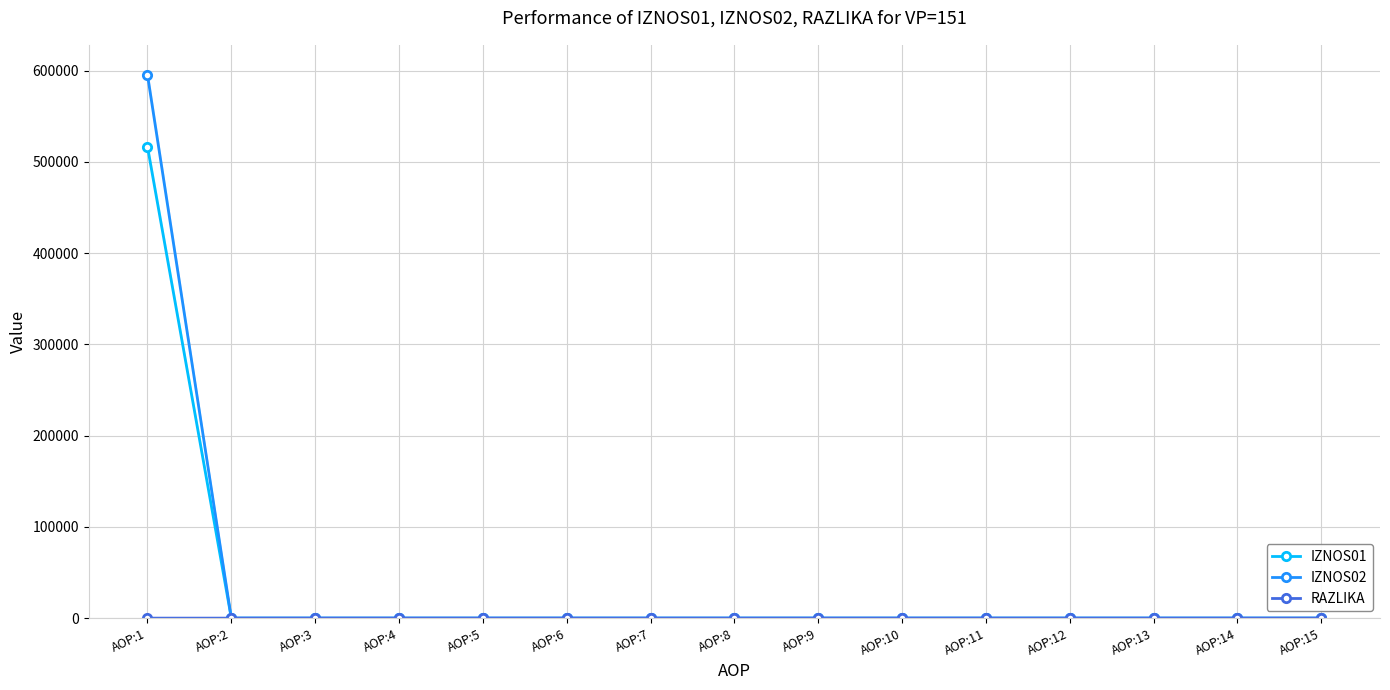

Is it true that IZNOS02 equals 0.0 at AOP:5?

True